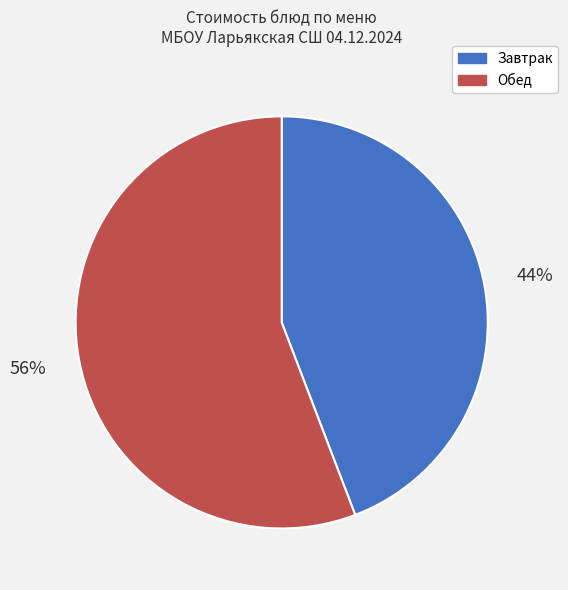

To the nearest percent, what portion does Обед represent?

56%